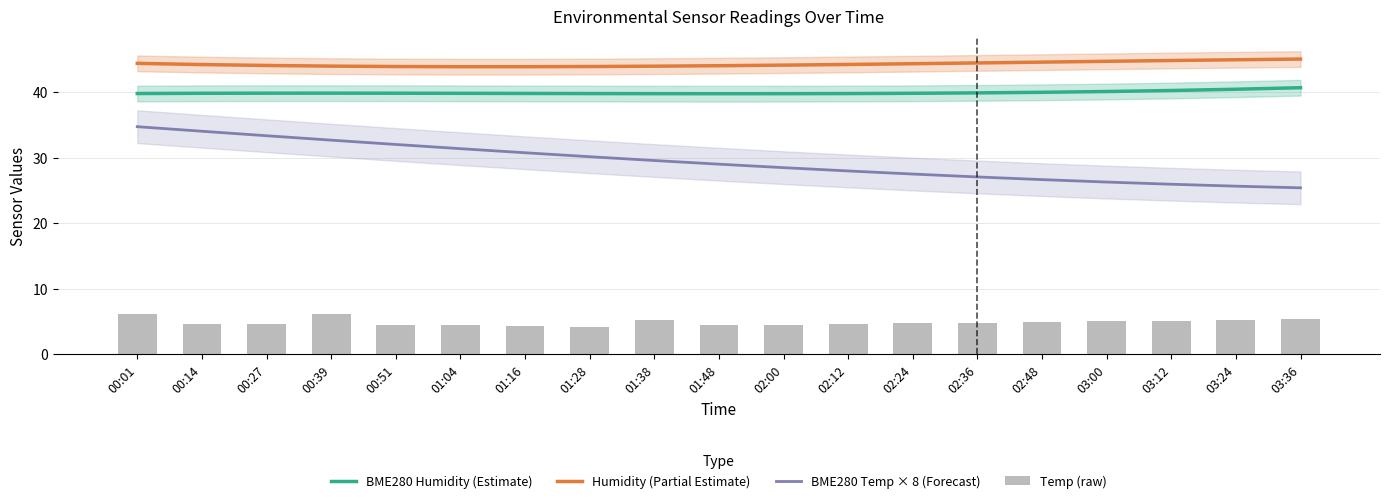

At how many categories does at least one series exceed 10?

19